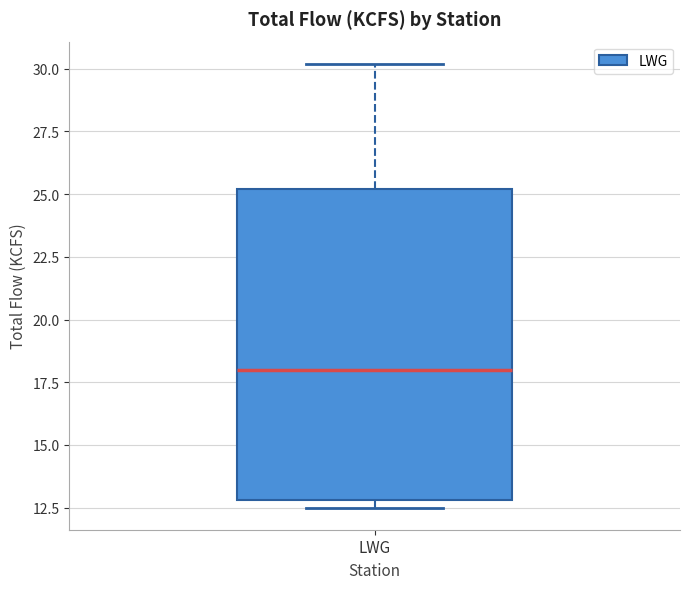

Transcribe this box plot: give where the median line is, the range the box spans, and where the two whiskers end, as read against the y-axis. The values are not printed on the chart, so give them approximately, as read against the axis.

median 18.0, box 13.0 to 25.0, whiskers 12.5 to 30.0